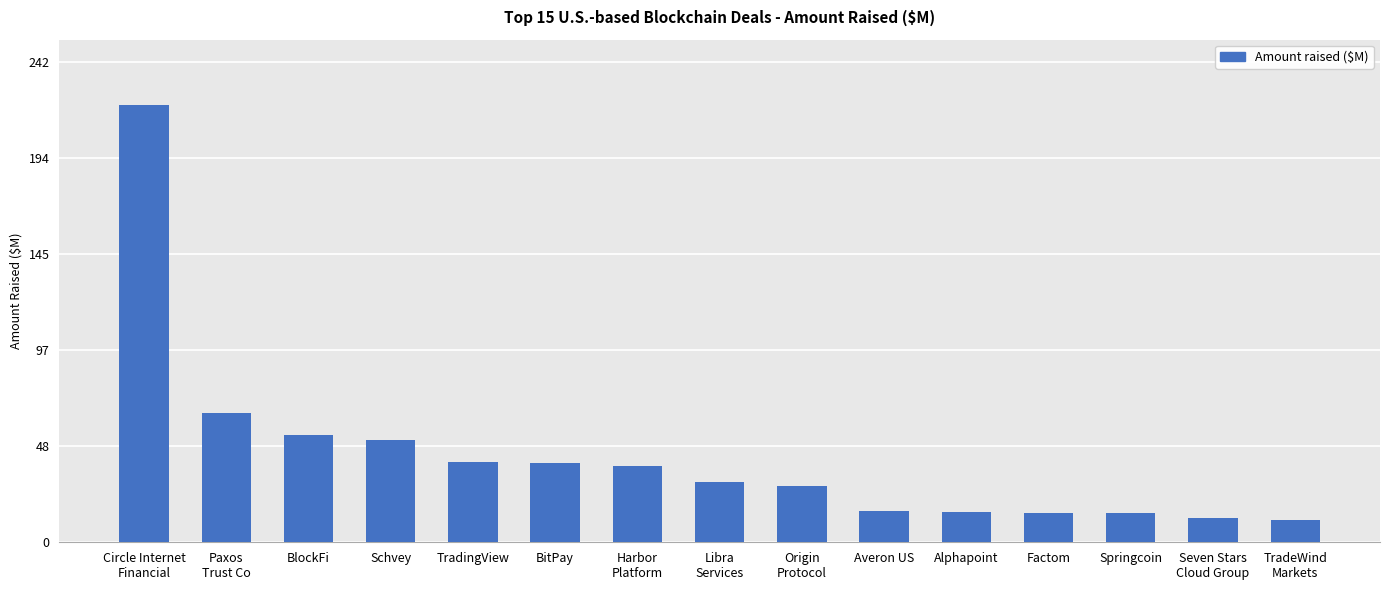

What is the sum of all values?

651.8